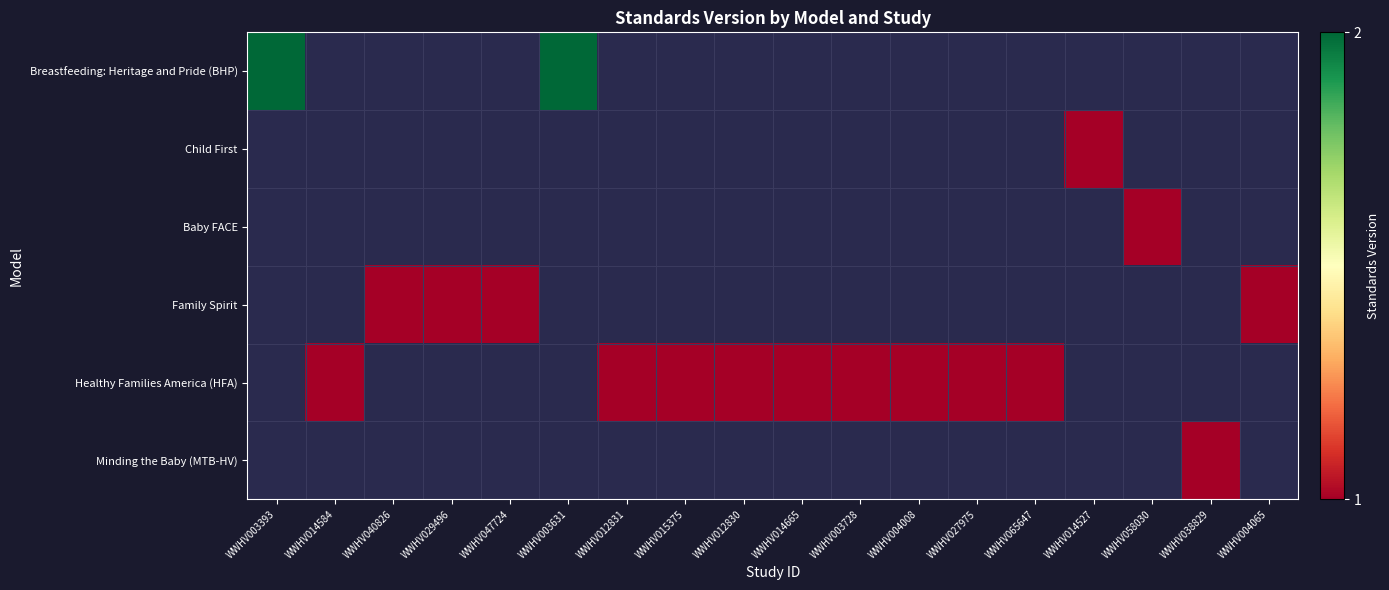

Which label corresponds to the largest value in the chart?

WWHV003393